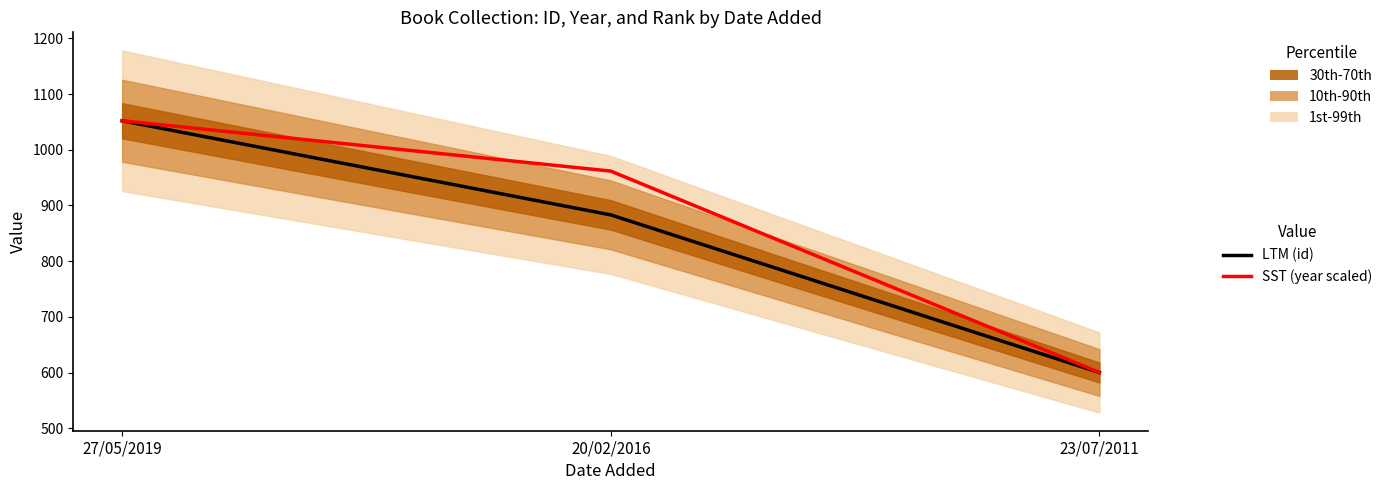

What is the label of the 1st point from the left?

27/05/2019